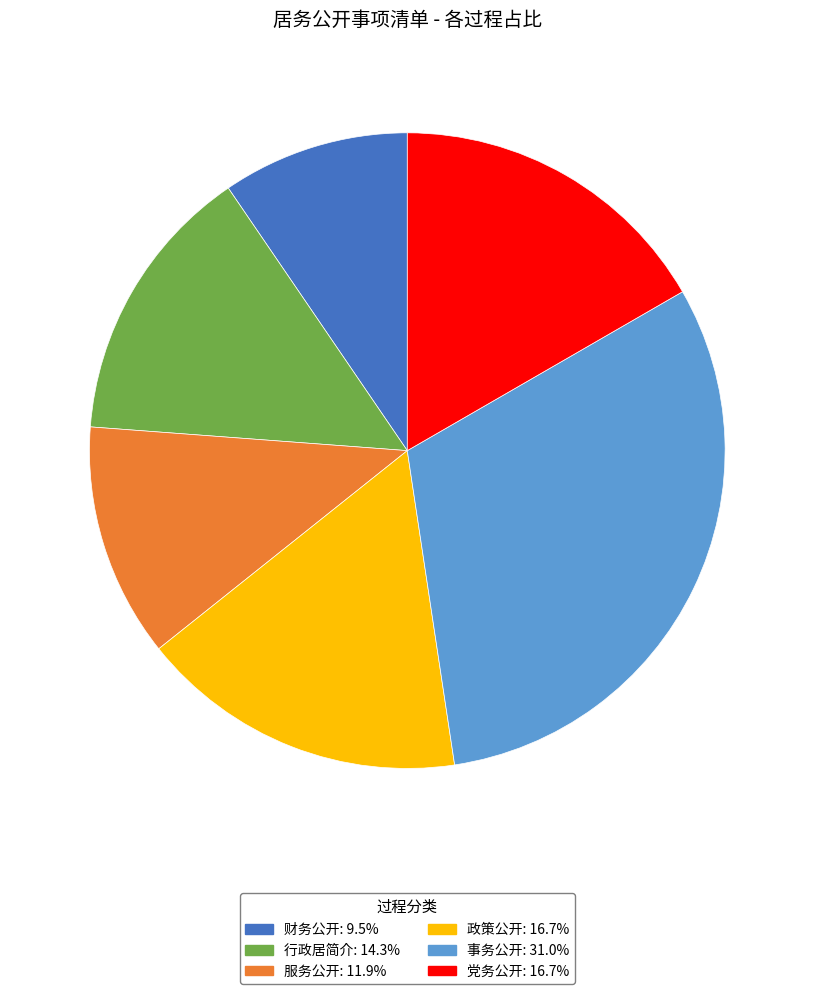

What is the ratio of the value at 事务公开: 31.0% to the value at 服务公开: 11.9%?

2.6